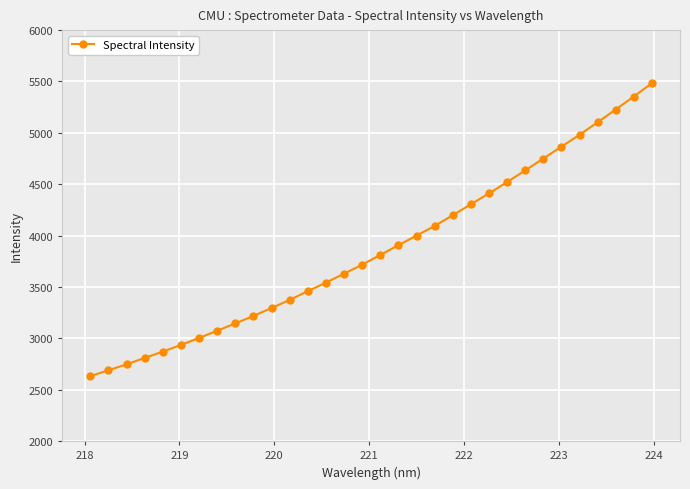

Reading left to right, what are all the values shown in this chart?

2632.6	2689.9	2747.5	2810.1	2871.3	2936.3	3004.3	3074.7	3146.0	3218.7	3295.8	3375.1	3460.0	3543.0	3629.7	3717.4	3812.8	3907.0	4000.6	4094.1	4199.3	4305.5	4411.3	4521.1	4635.1	4750.2	4866.0	4981.7	5103.5	5227.4	5353.9	5484.0